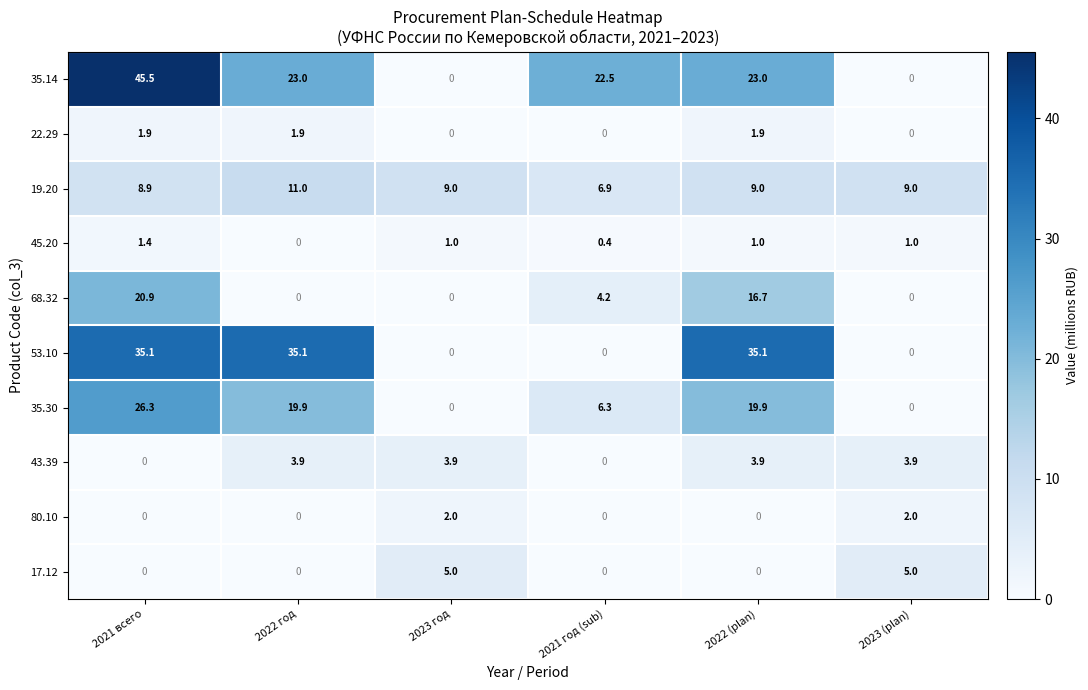

Count the number of data series in this chart.

10